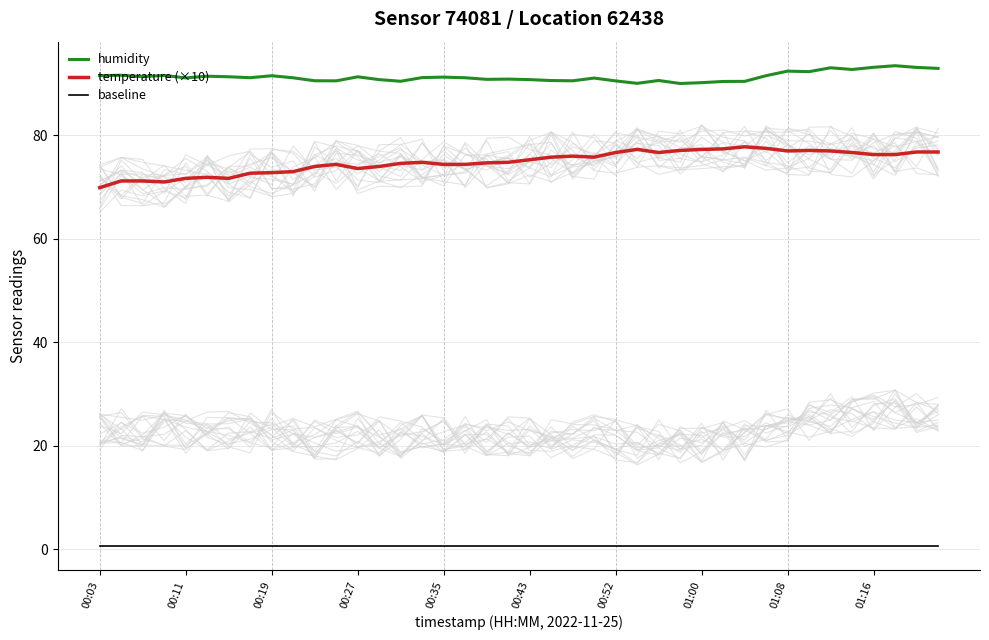

True or false: temperature (×10) has a value of 118.8 at 00:35.

False